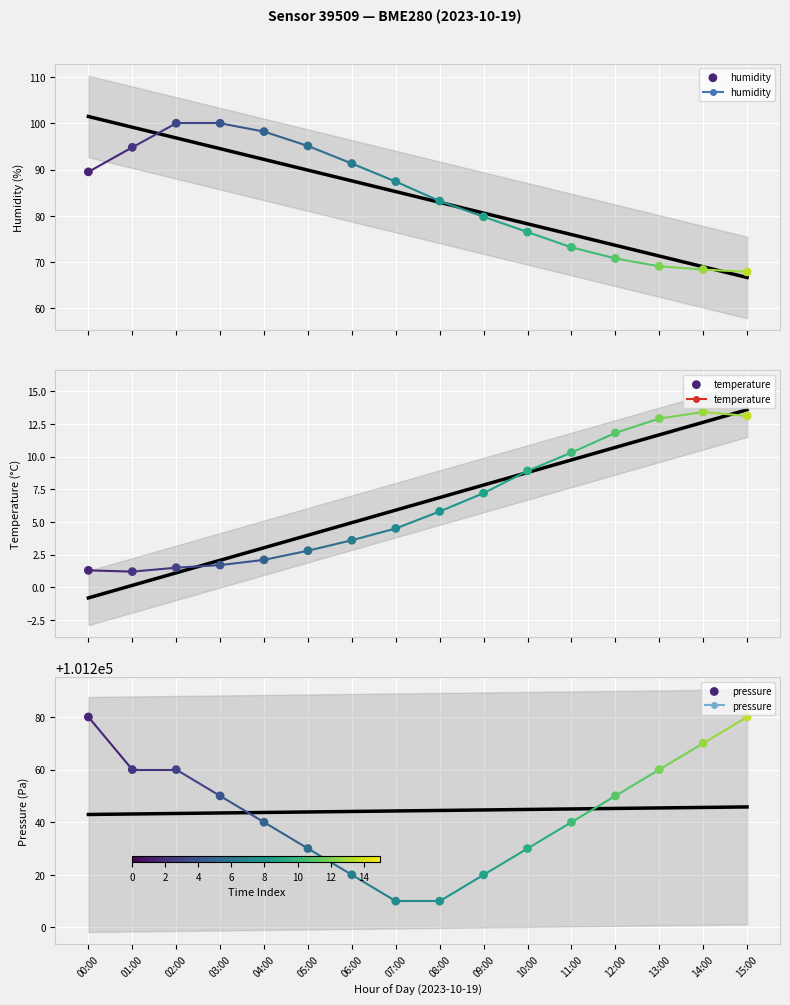

Which series reaches the minimum Y coordinate?

temperature